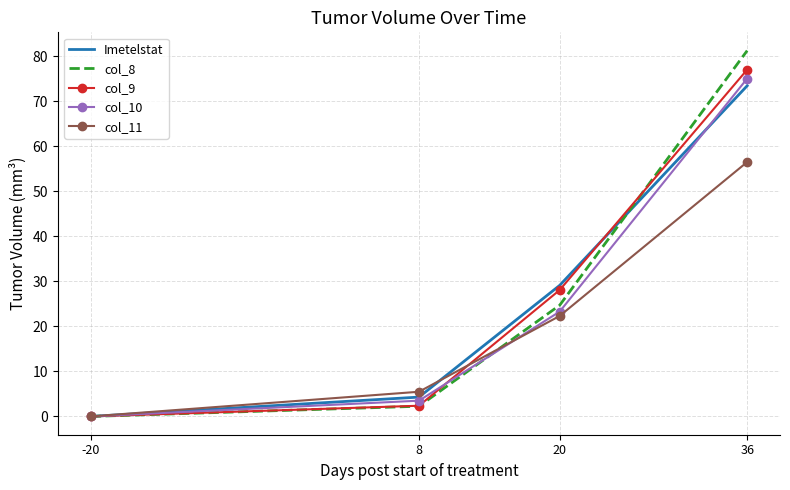

Between -20 and 8, which series saw the biggest shift?

col_11